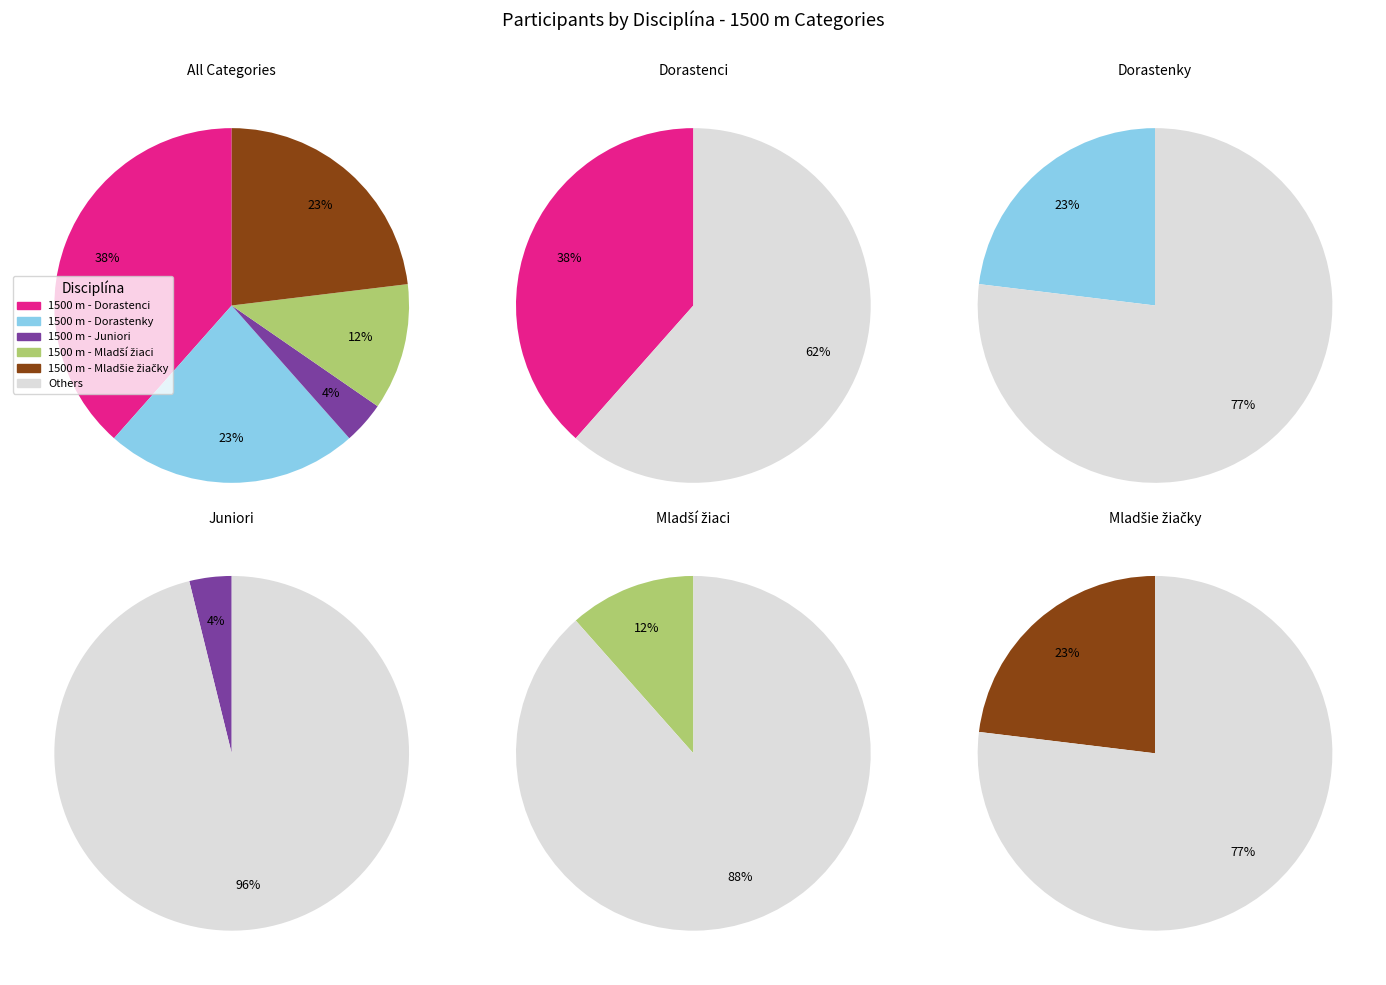

Which slice is the largest?

1500 m - Dorastenci